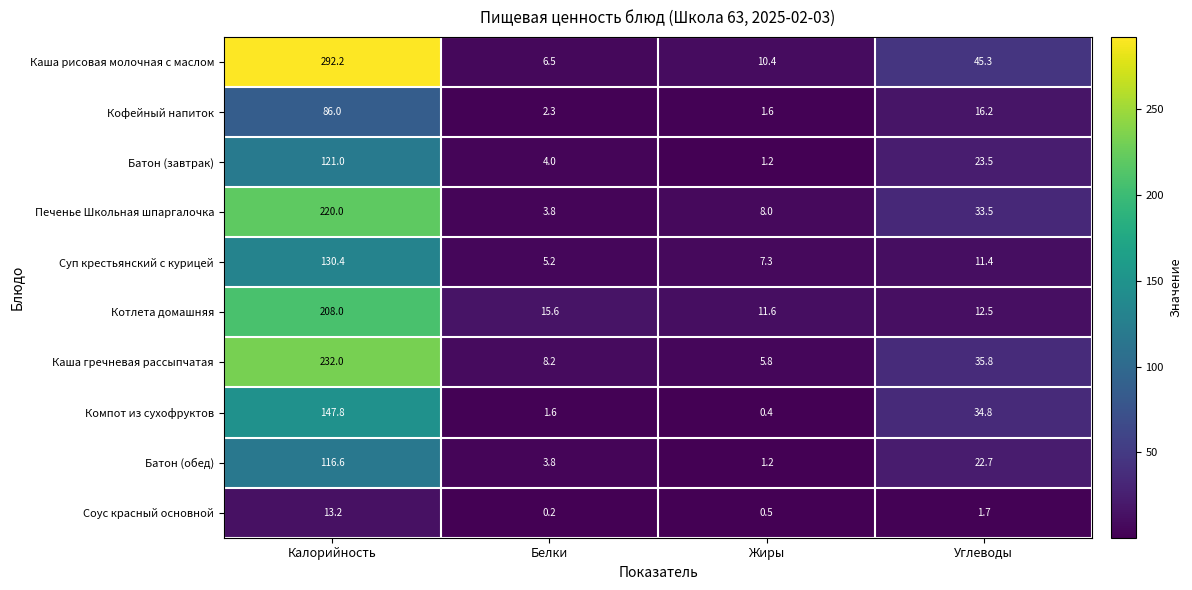

What is the sum of the Каша гречневая рассыпчатая values at Калорийность and Белки?

240.2